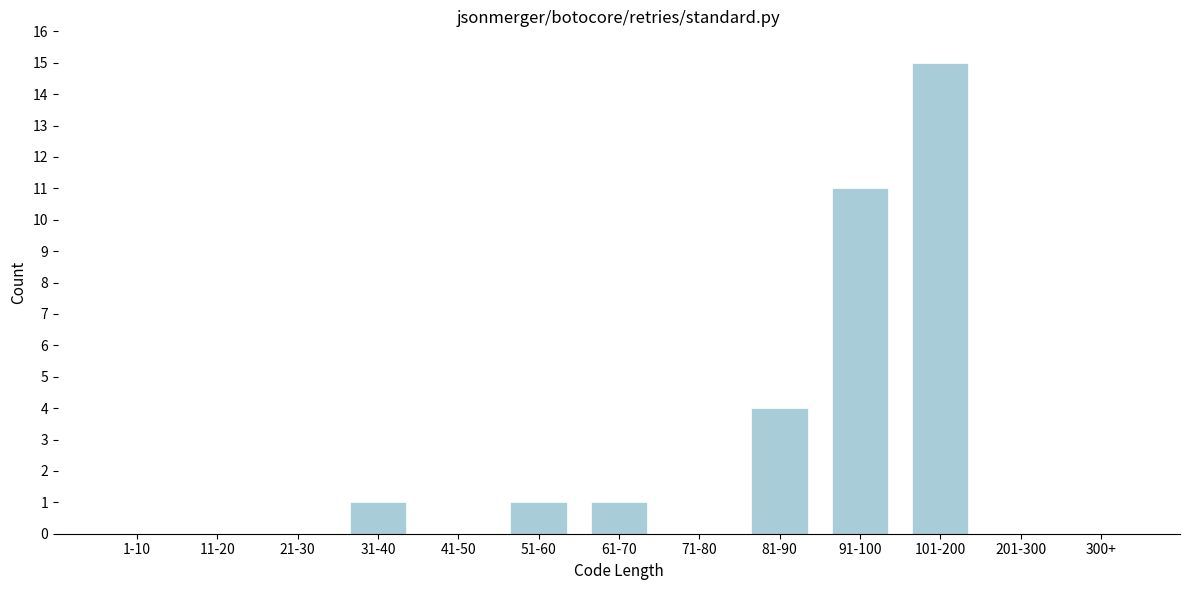

Reading left to right, extract all data points from this chart.

1-10=0	11-20=0	21-30=0	31-40=1	41-50=0	51-60=1	61-70=1	71-80=0	81-90=4	91-100=11	101-200=15	201-300=0	300+=0